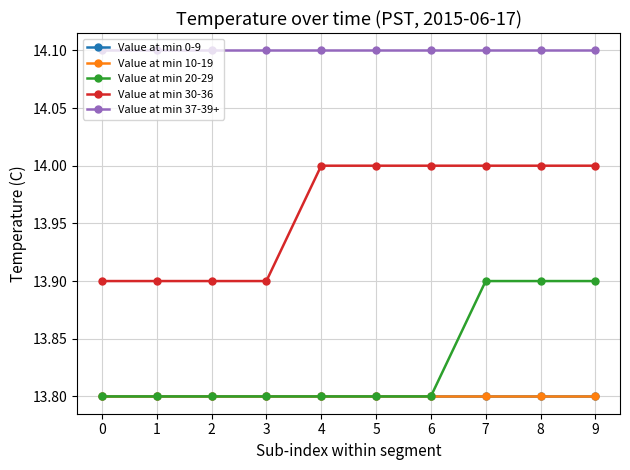

Is this an area chart (filled region under the line)?

No